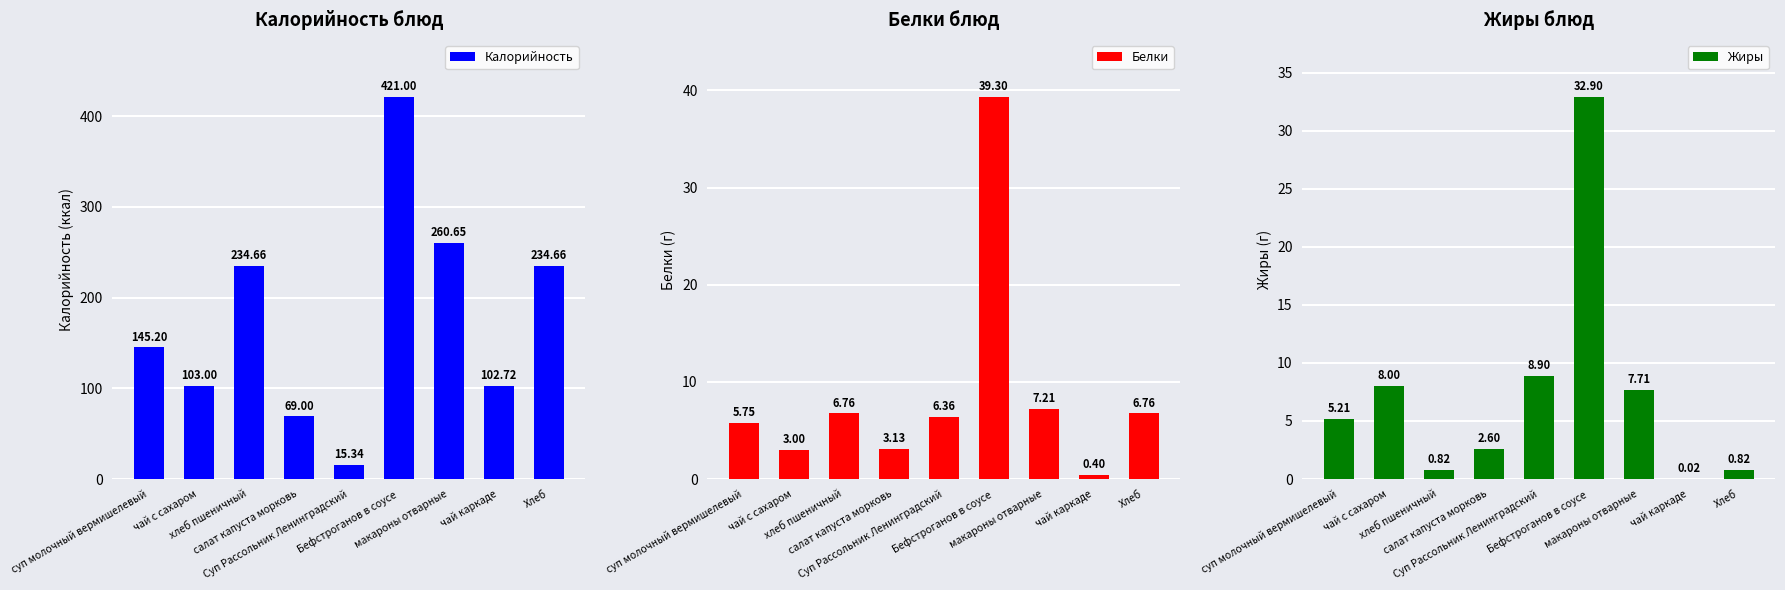

What is the sum of all Белки values?

78.7